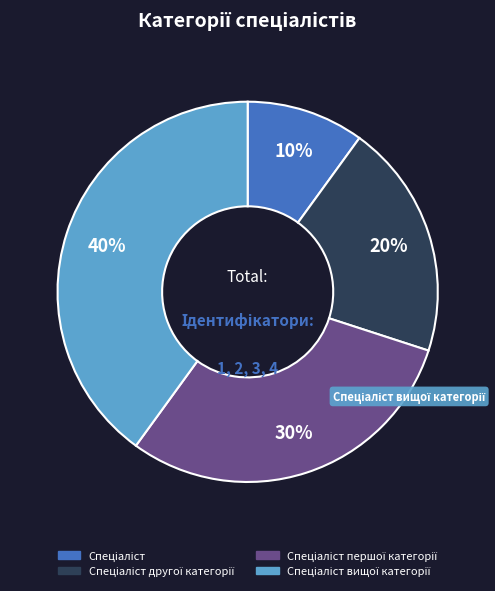

Is there a majority slice in this chart?

No